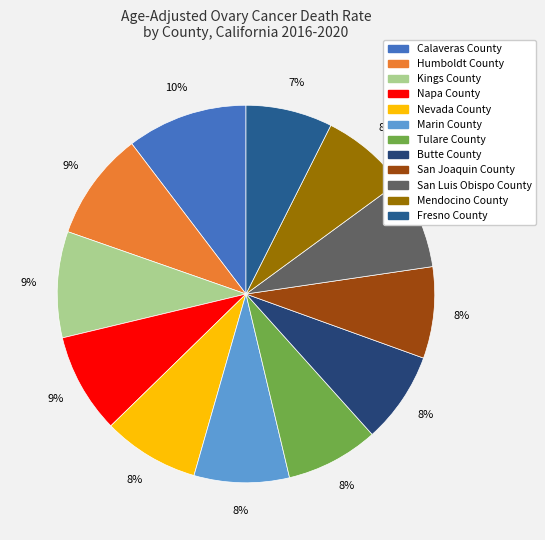

Is it true that San Joaquin County is 8% of the pie?

True